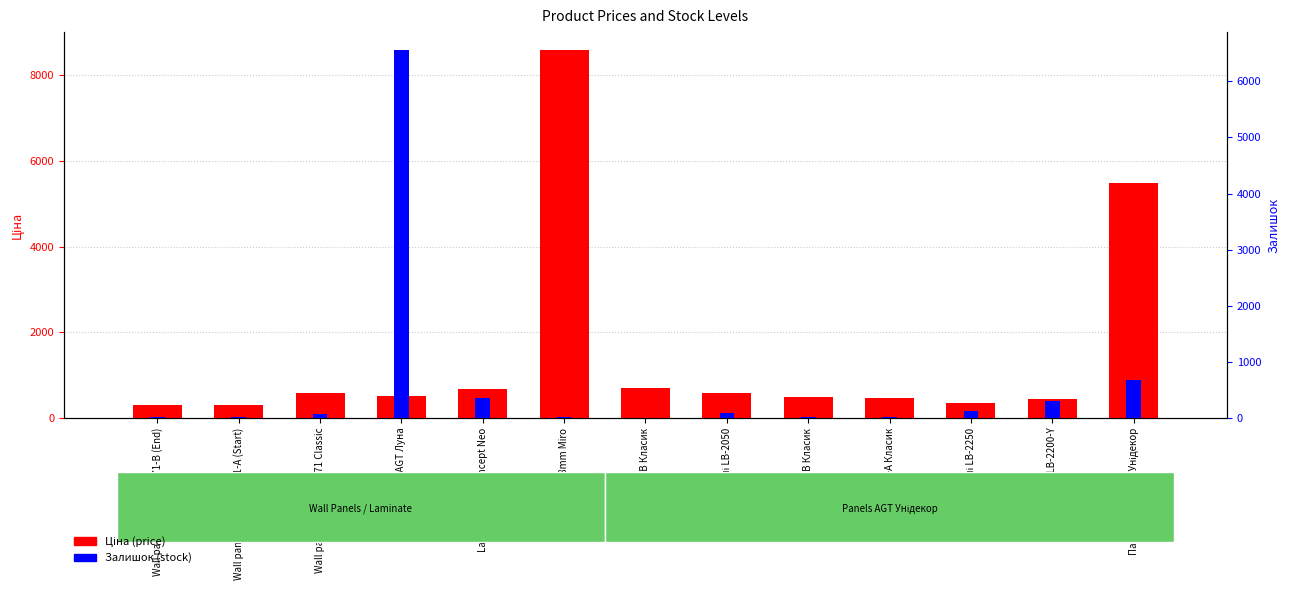

What are all the series names shown in the legend?

Ціна (price), Залишок (stock)